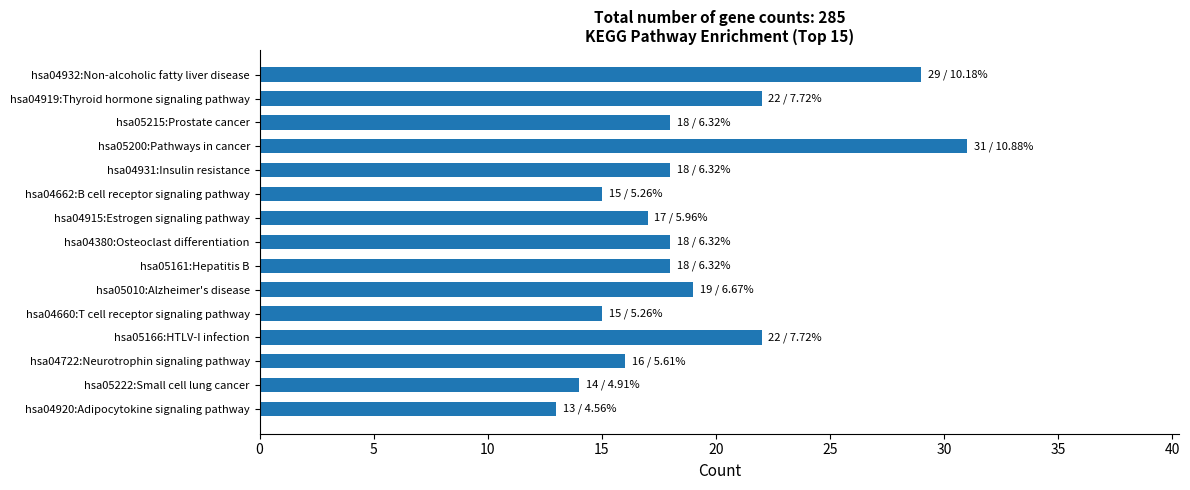

What is the approximate value at hsa05215:Prostate cancer?

18